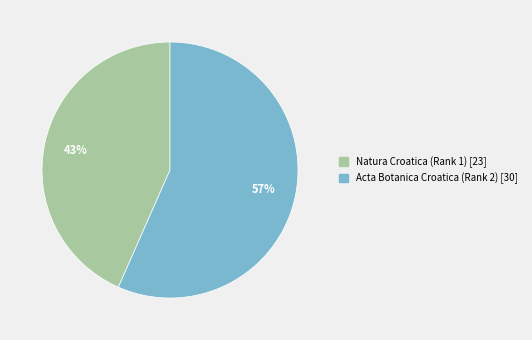

Do Acta Botanica Croatica (Rank 2) and Natura Croatica (Rank 1) together represent more than half of the pie?

Yes